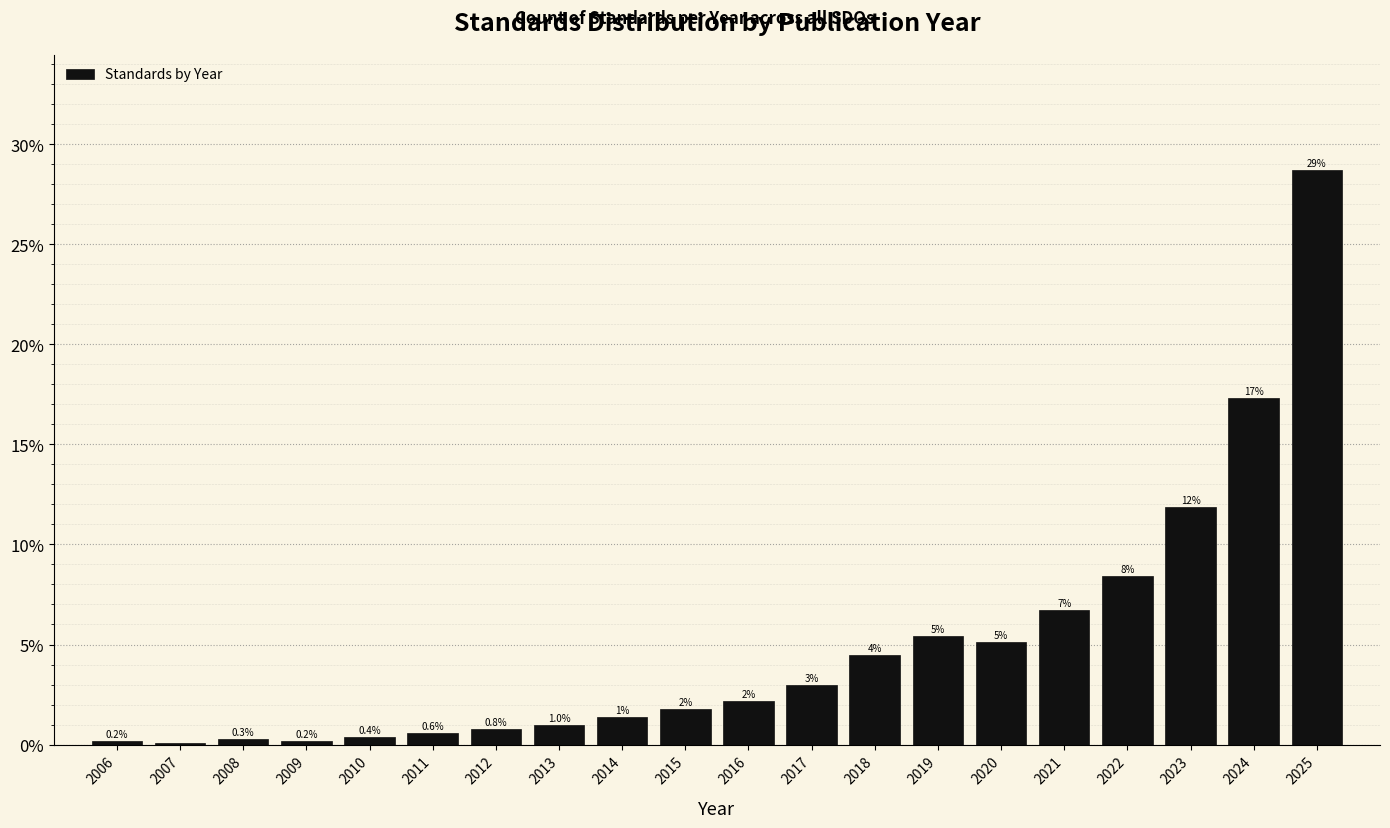

Are the bars horizontal?

No